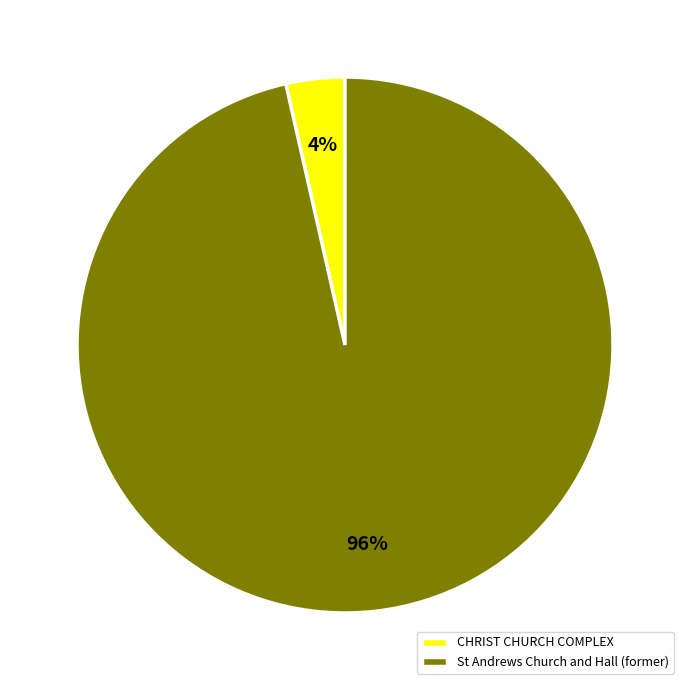

How many segments does this pie chart have?

2